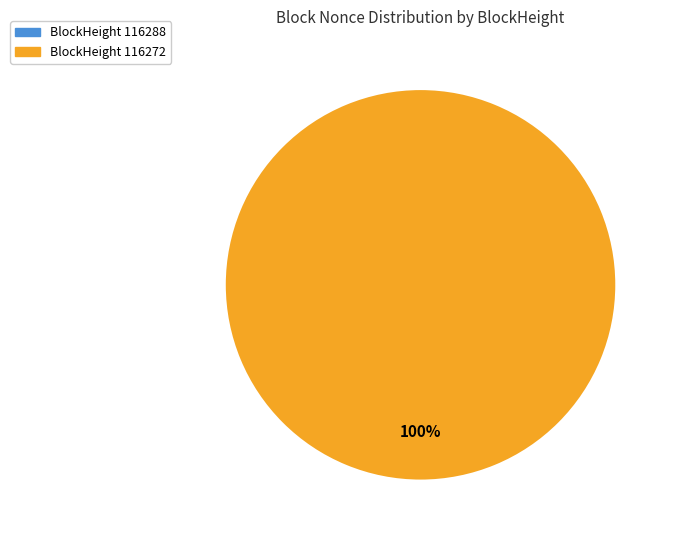

Does 116272 account for over 50% of the chart?

Yes